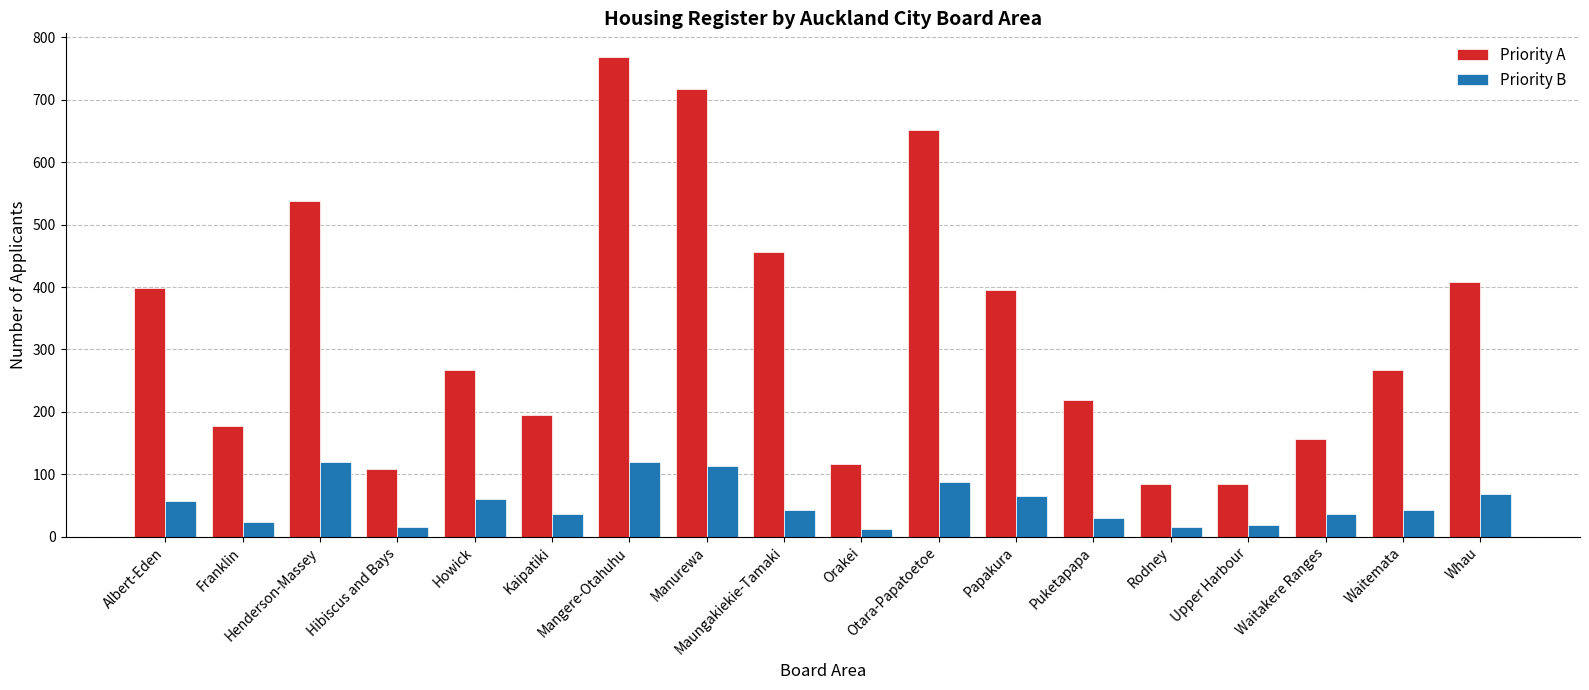

What is the difference between the maximum and minimum values in the Priority B series?

108